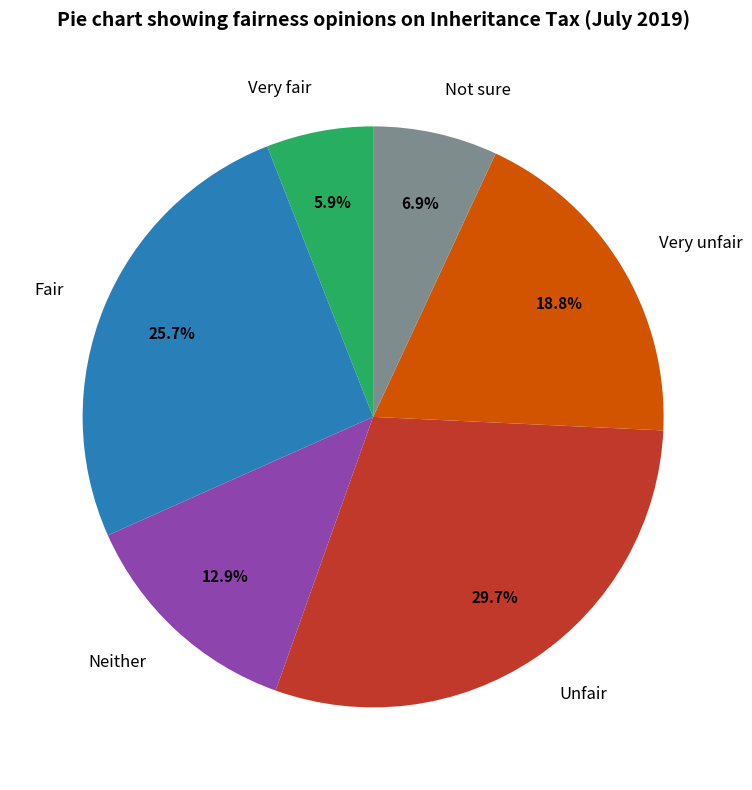

To the nearest percent, what is the difference between the Very fair and Fair slice percentages?

20%